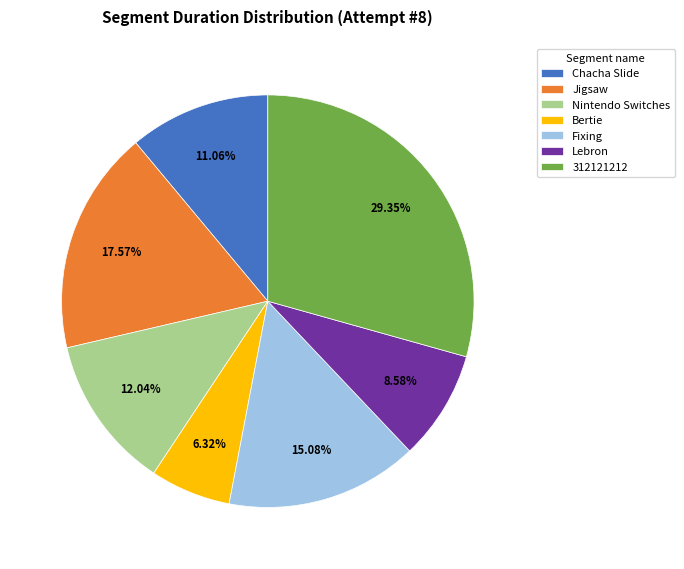

Does any single category account for the majority?

No